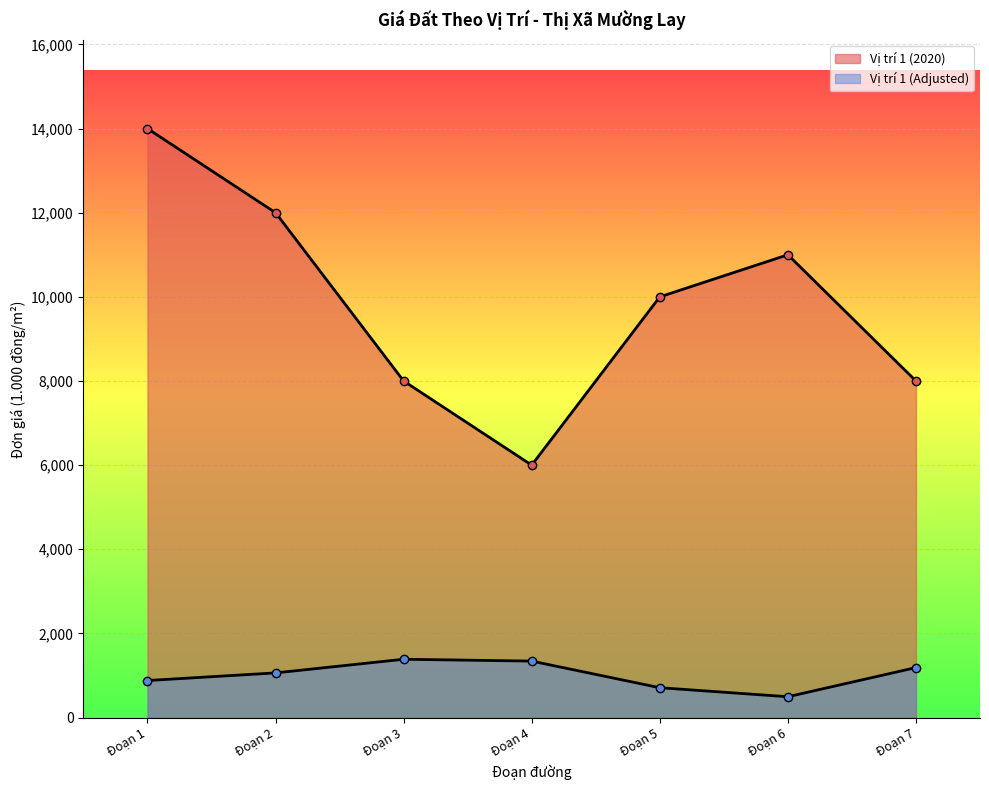

Which has a higher value, Đoạn 1 or Đoạn 4?

Đoạn 1